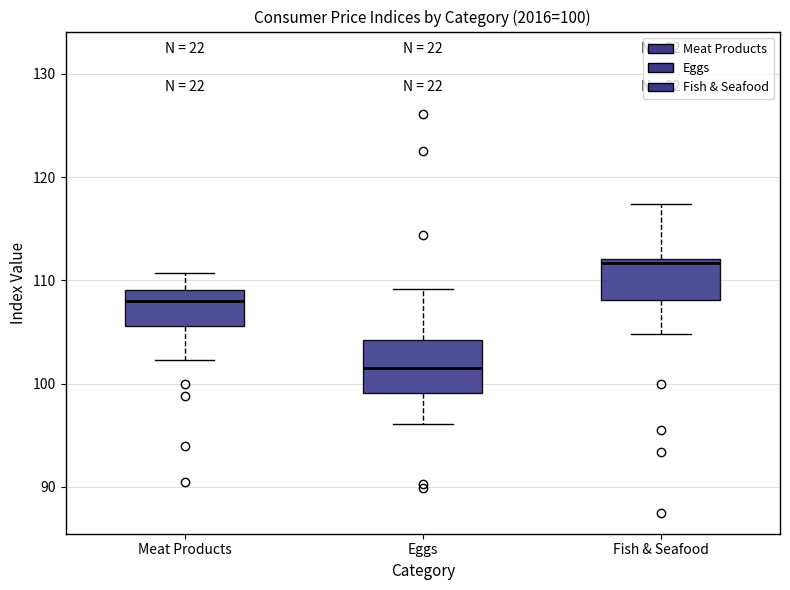

Which box has the highest median line?

Fish & Seafood